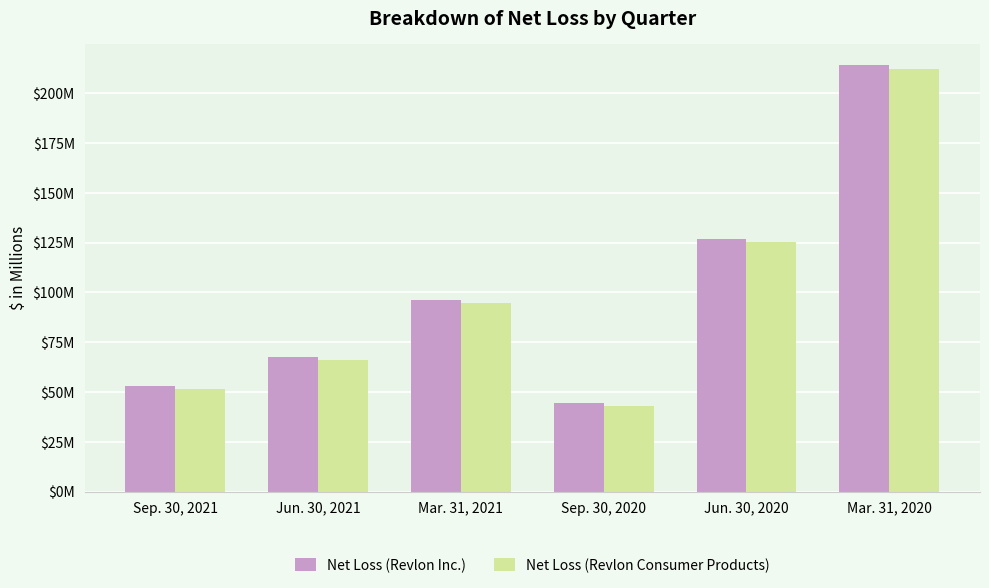

What is the label of the 1st bar from the left?

Sep. 30, 2021